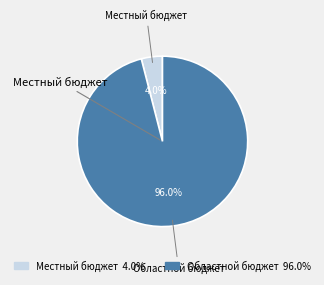

What is the largest slice in the pie chart?

Областной бюджет